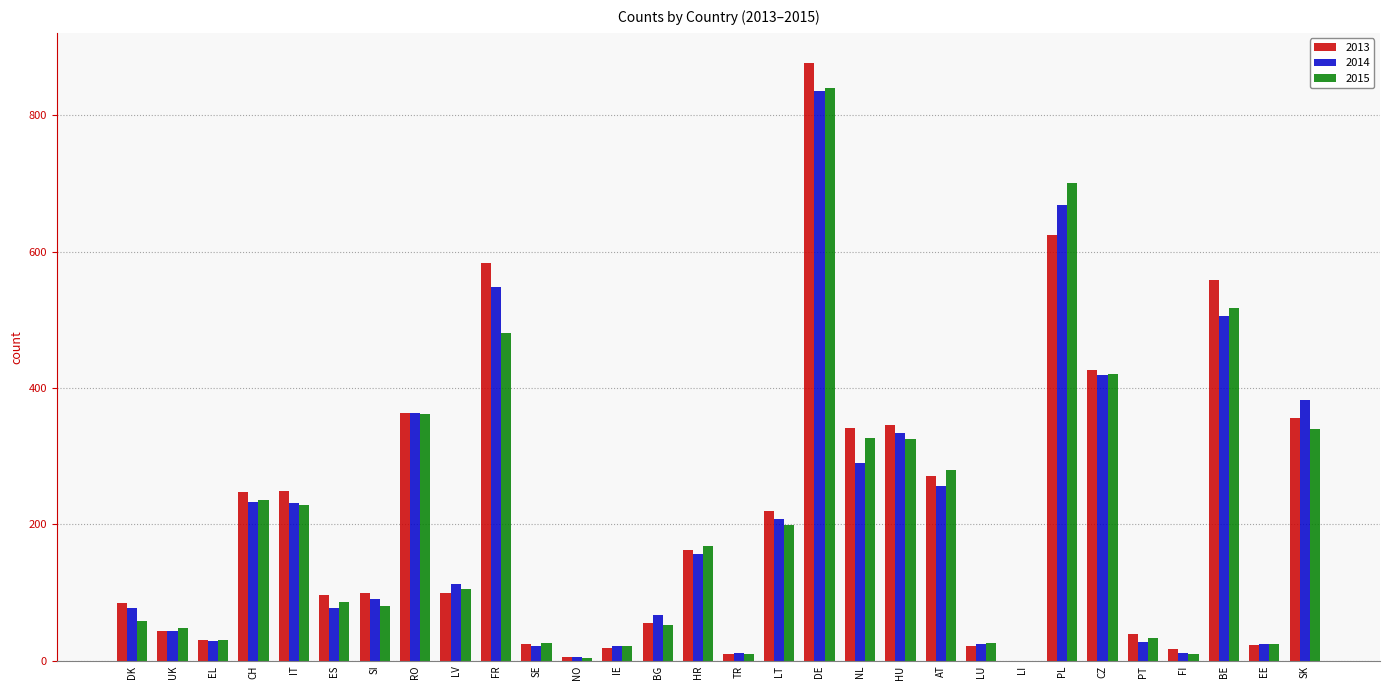

Where does the 2015 series first go above 105?

CH